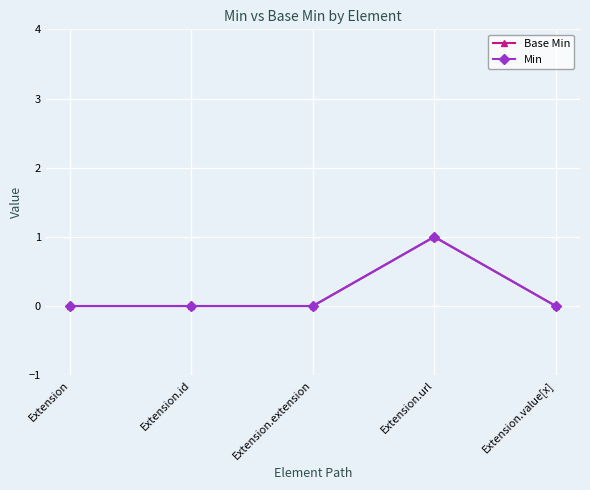

At which label is Base Min closest to 0?

Extension